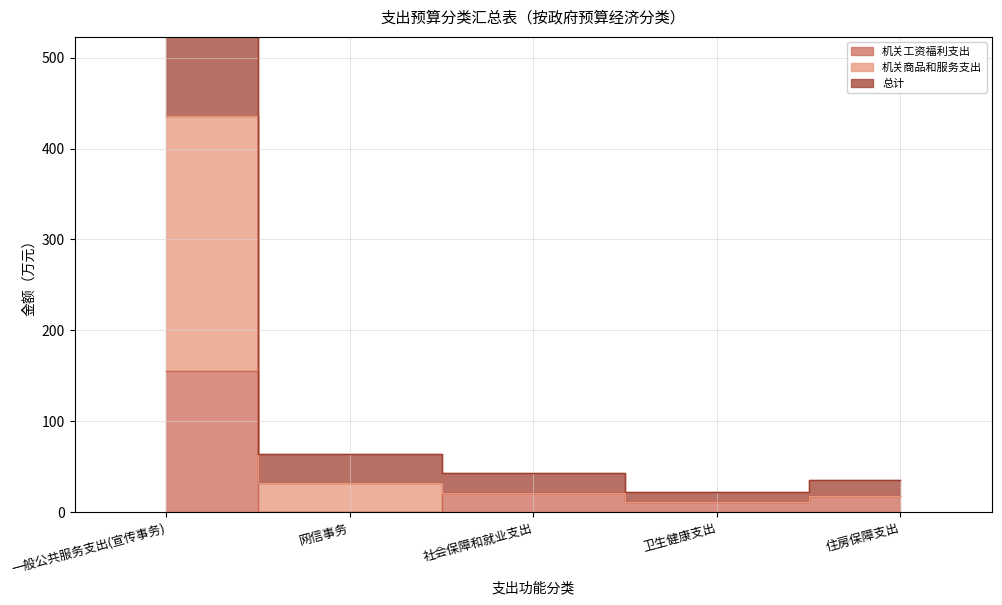

What is the sum of the 总计 values at 卫生健康支出 and 一般公共服务支出(宣传事务)?

894.4